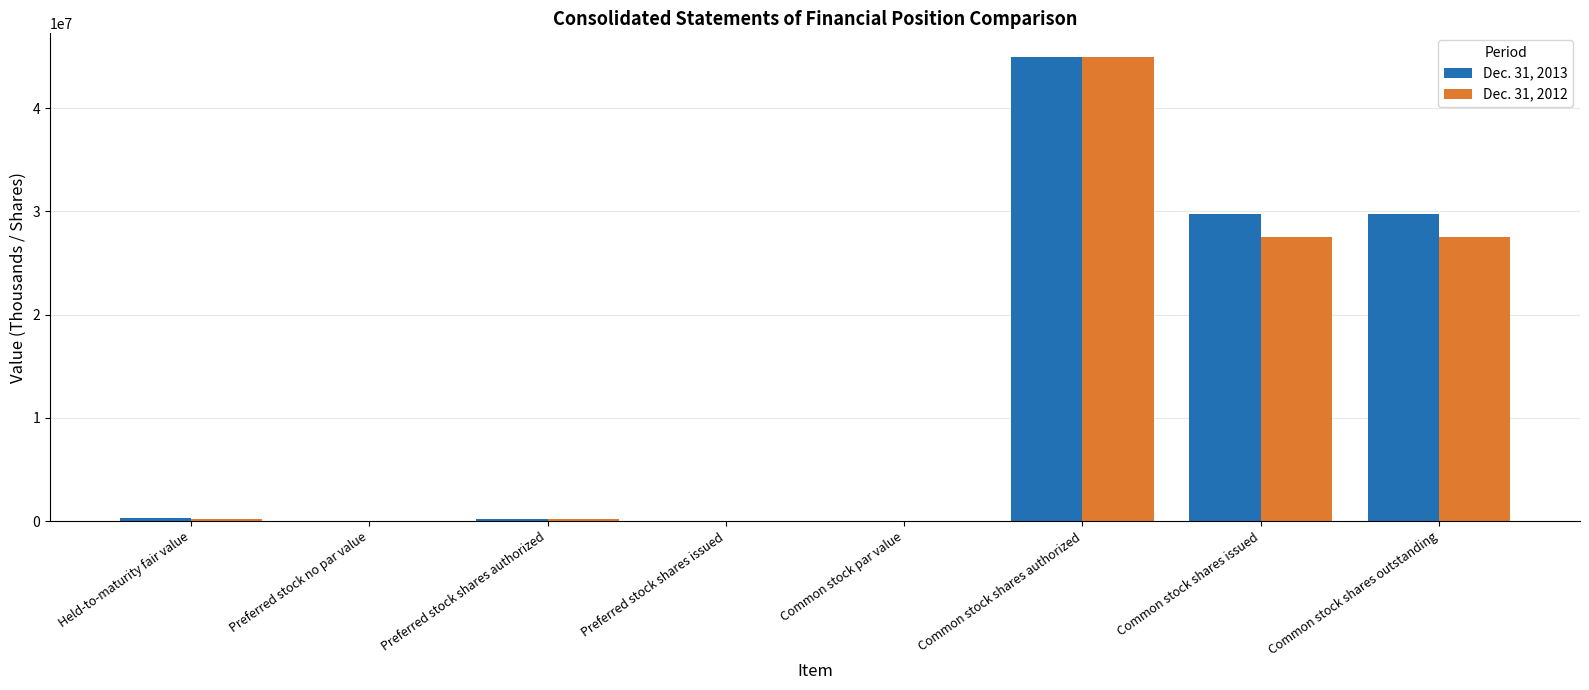

The value of Dec. 31, 2012 at Preferred stock shares issued is 0. True or false?

True